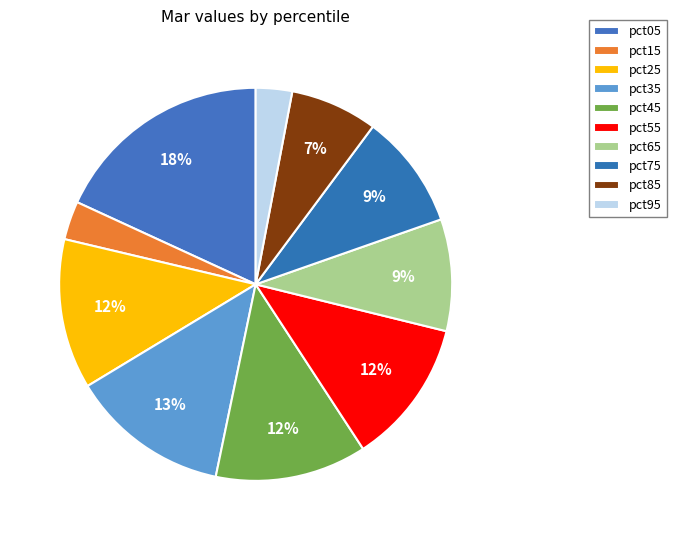

Is pct45 the majority of the pie?

No